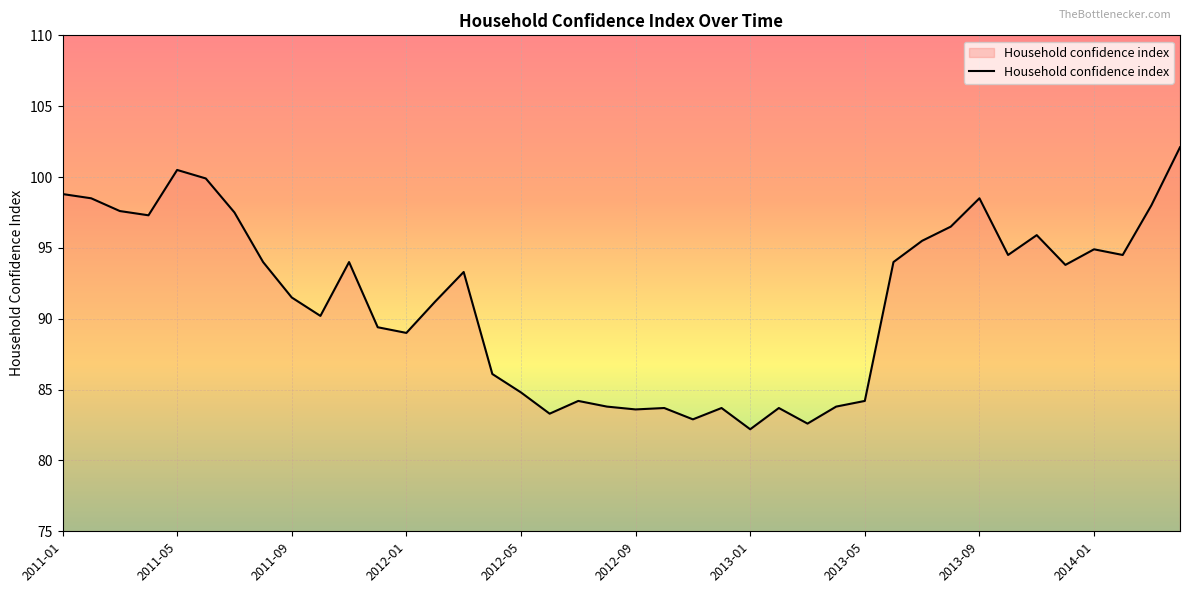

What is the difference between the maximum and minimum values?

19.9